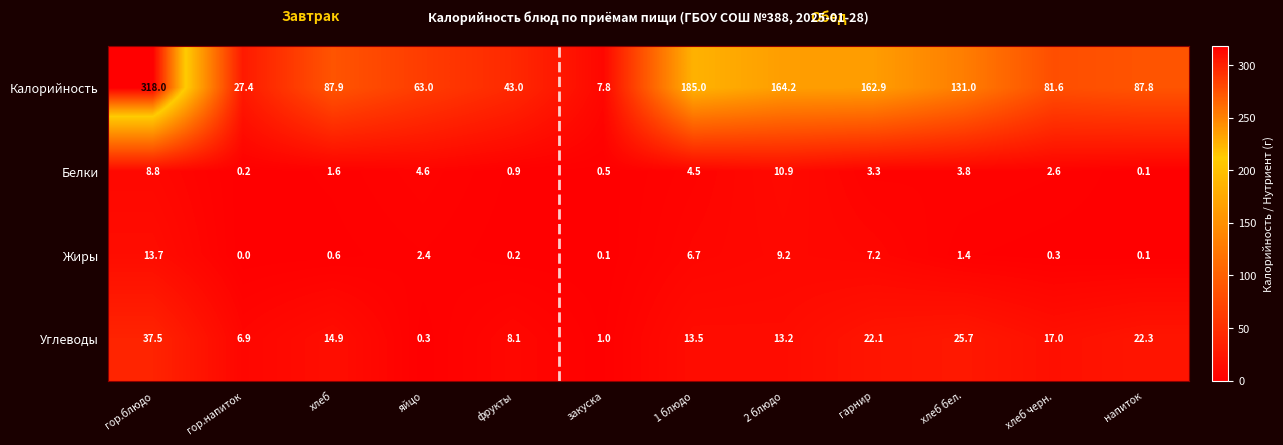

At which label does Калорийность first exceed 87?

гор.блюдо